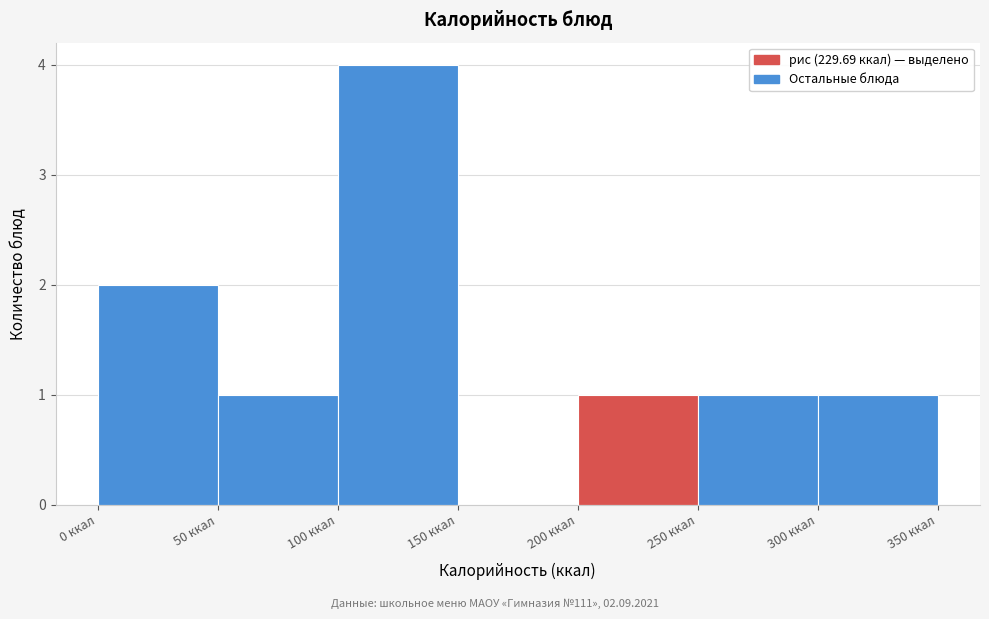

Reading left to right, list every bar in this chart as the range it spans on the x-axis followed by its height. The values are not printed on the chart, so give them approximately, as read against the axis.

0 to 50: 2
50 to 100: 1
100 to 150: 4
150 to 200: 0
200 to 250: 1
250 to 300: 1
300 to 350: 1